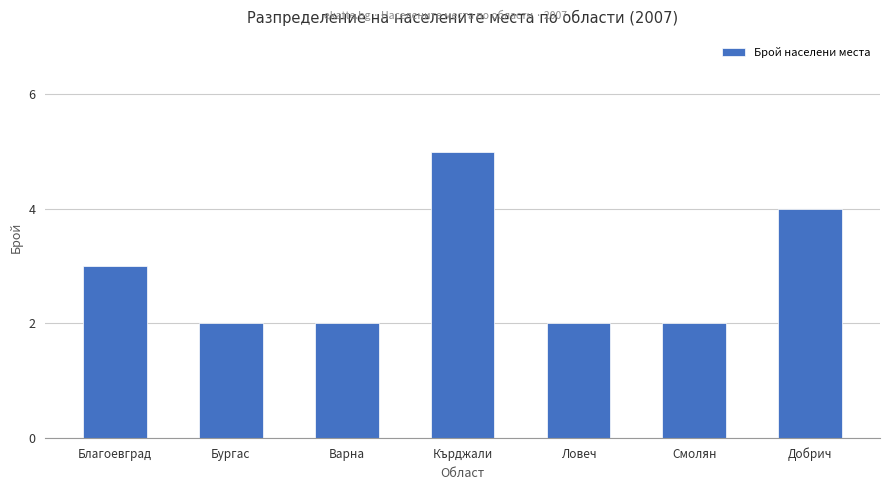

What is the average value?

3